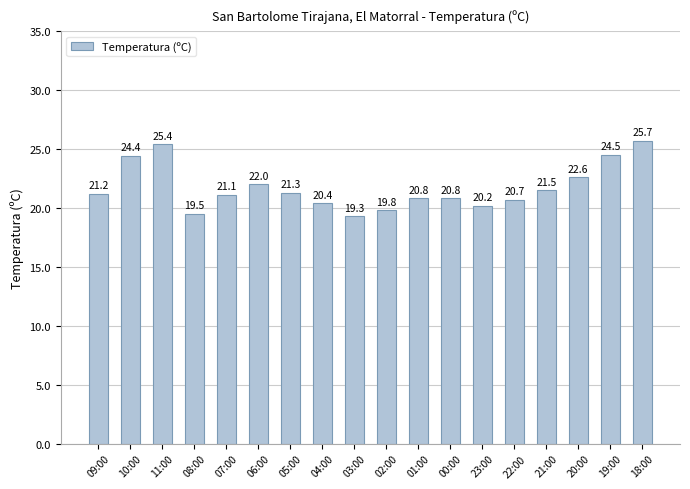

What is the difference between the maximum and minimum values?

6.4